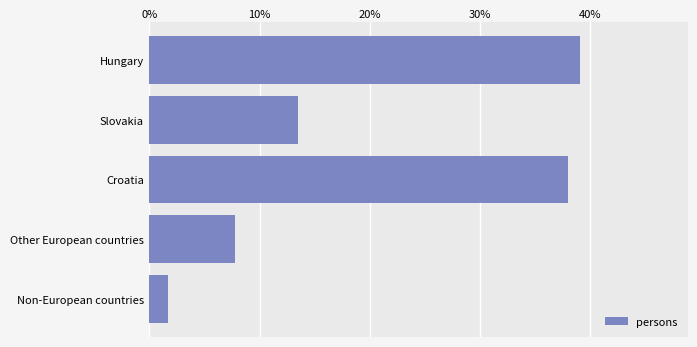

List the labels in order of value, smallest first.

Non-European countries, Other European countries, Slovakia, Croatia, Hungary